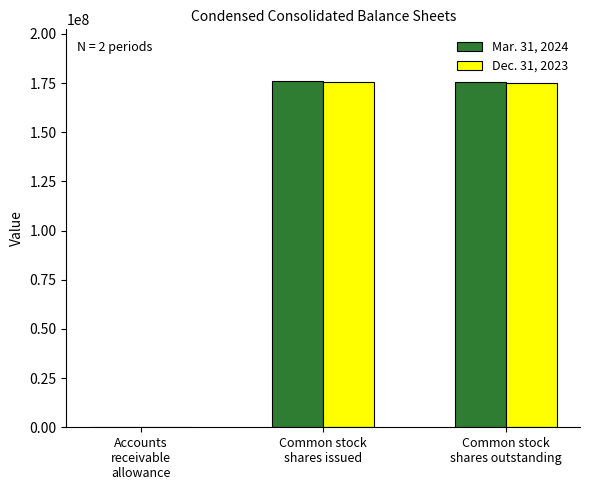

At which category does the chart reach its peak across all series?

Common stock
shares issued